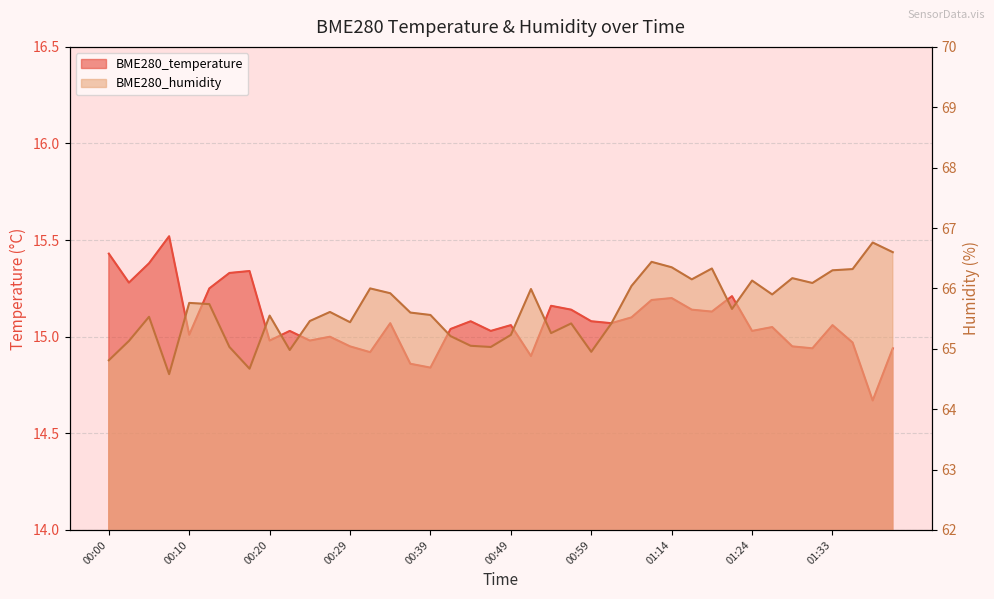

True or false: BME280_humidity has more than 2 points higher than both neighbors.

True